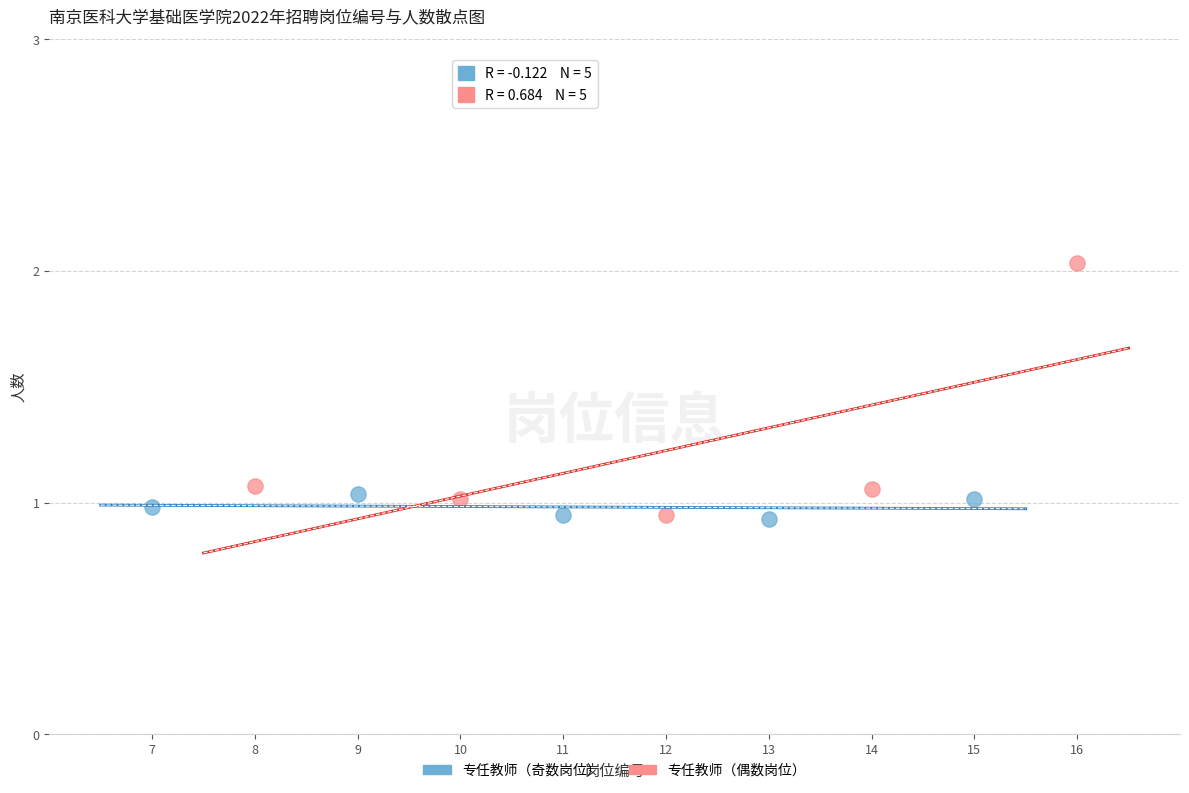

Which series contains the highest Y value?

专任教师（偶数岗位）